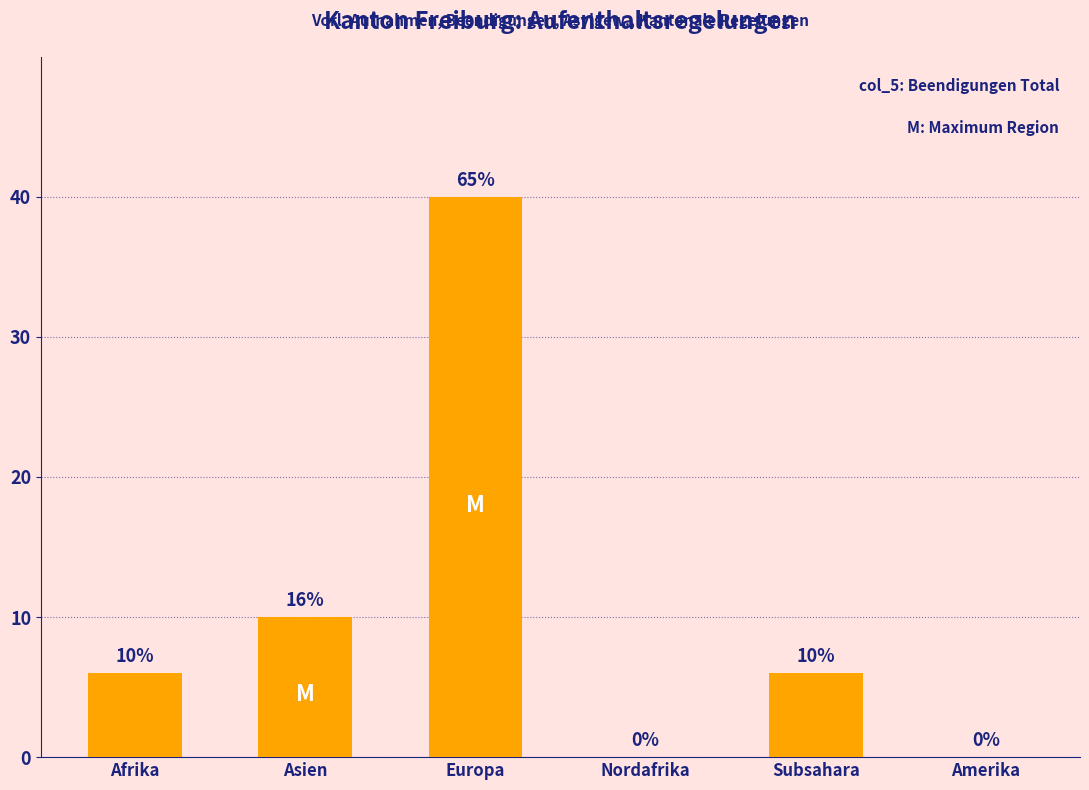

Are the bars horizontal?

No